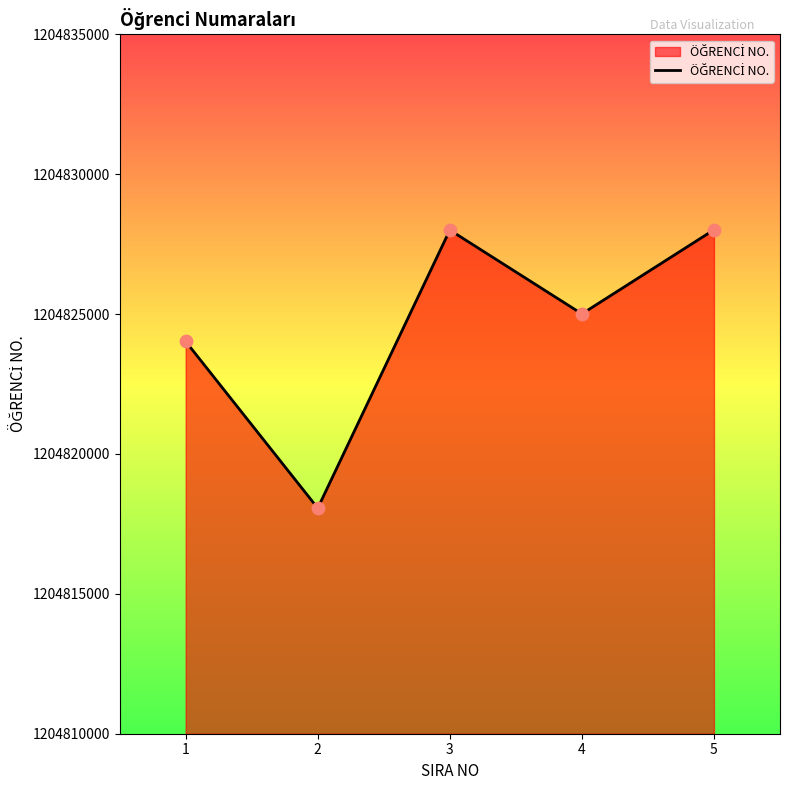

What is the change in value from 3 to 5?

+8